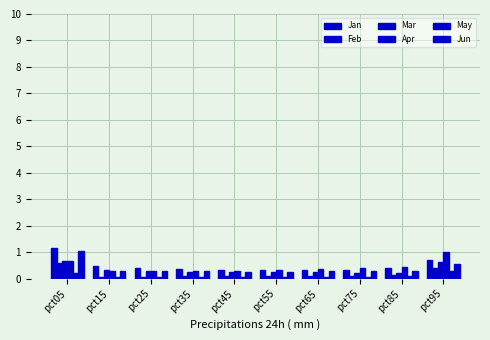

Which has a higher value, pct15 or pct05?

pct05